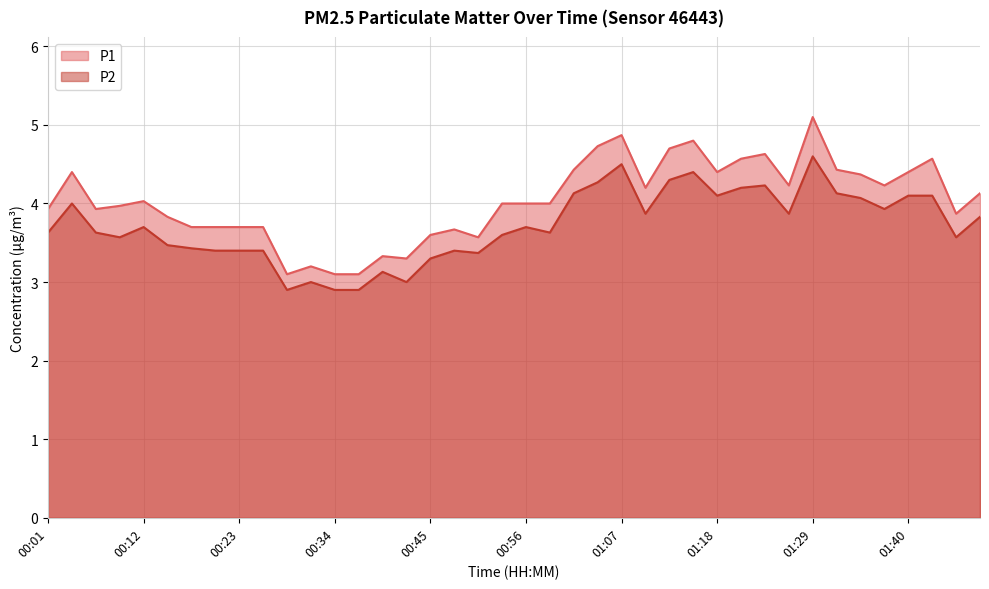

At which label does P1 reach its peak?

01:29